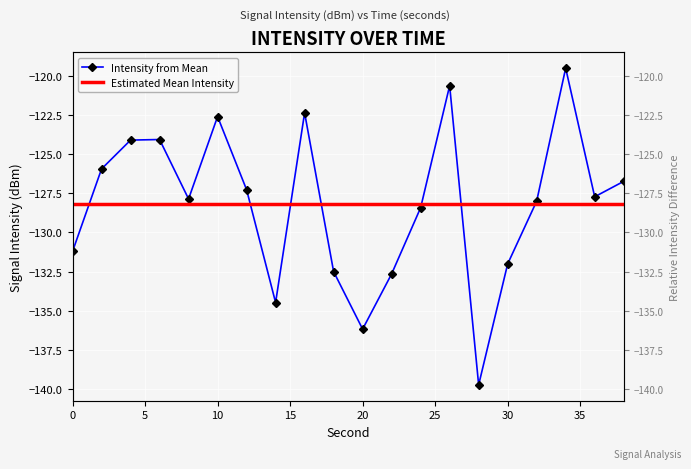

What is the change in value from 6 to 8?

-3.8